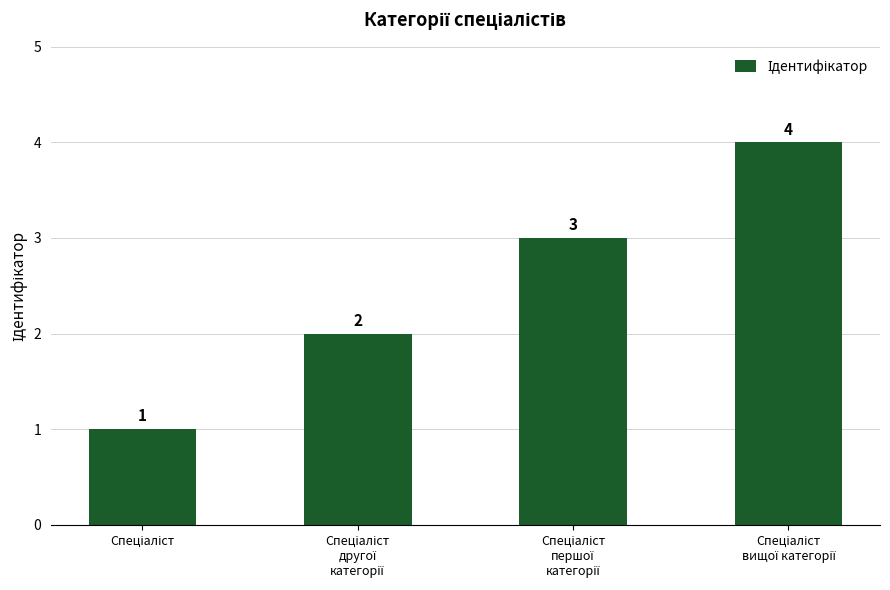

What is the sum of all values?

10